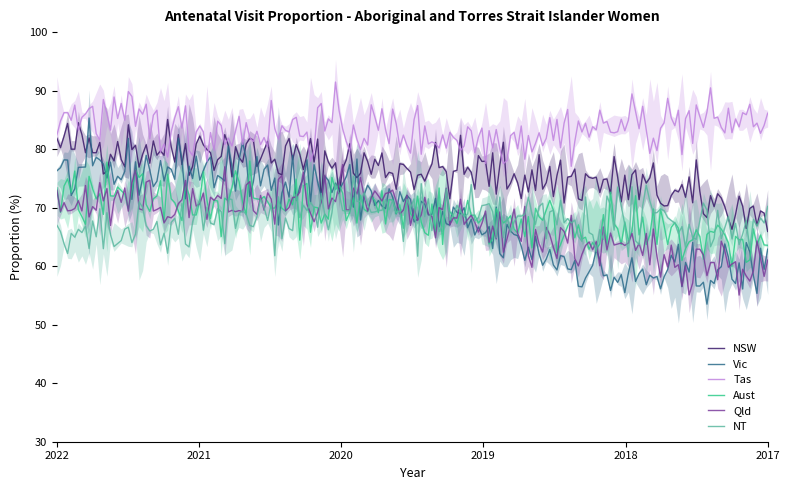

The value of NSW at 2017 is 42.8. True or false?

False